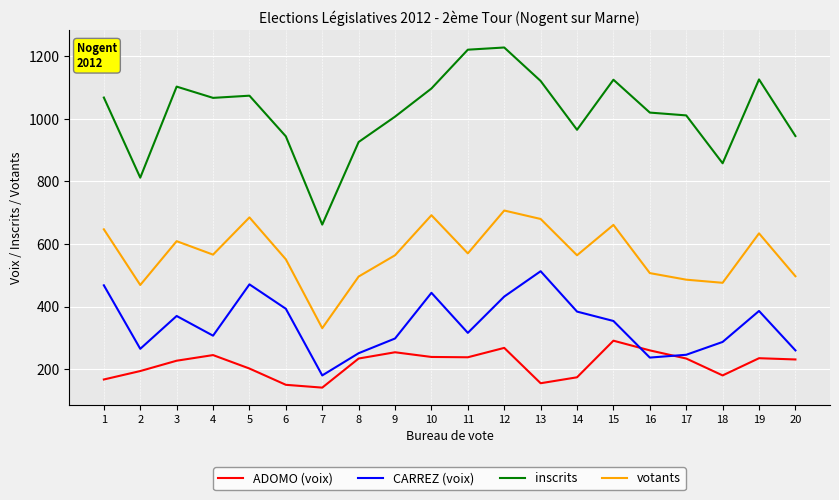

At how many categories does at least one series exceed 950?

14